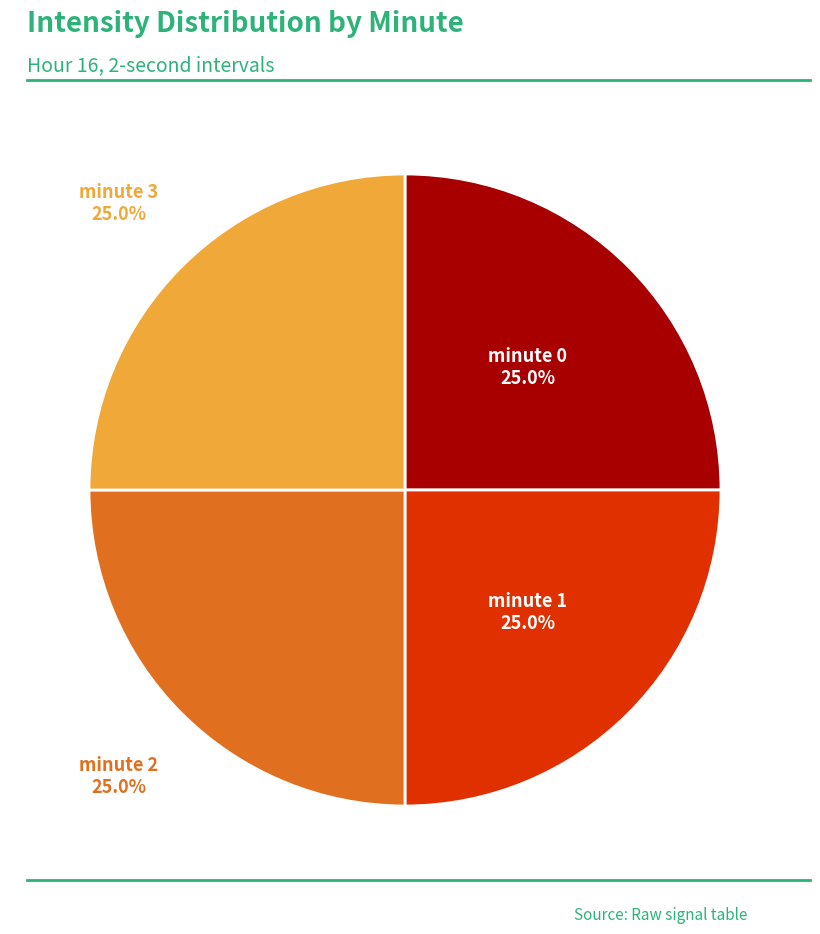

Is there a majority slice in this chart?

No